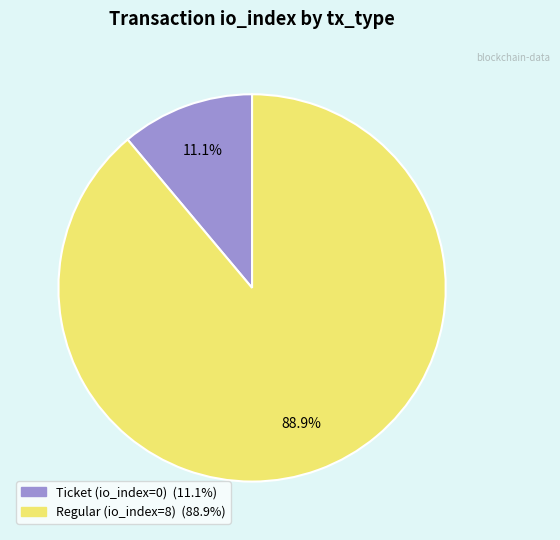

What is the largest slice in the pie chart?

Regular (io_index=8)